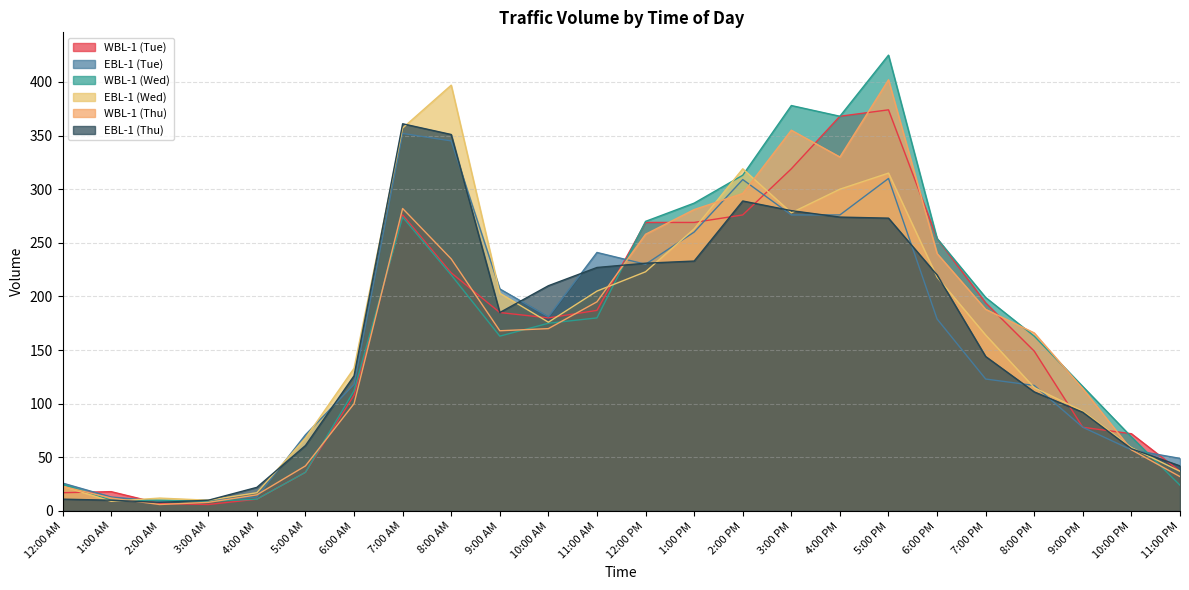

What is the difference between the highest and lowest values at 5:00 PM?

152